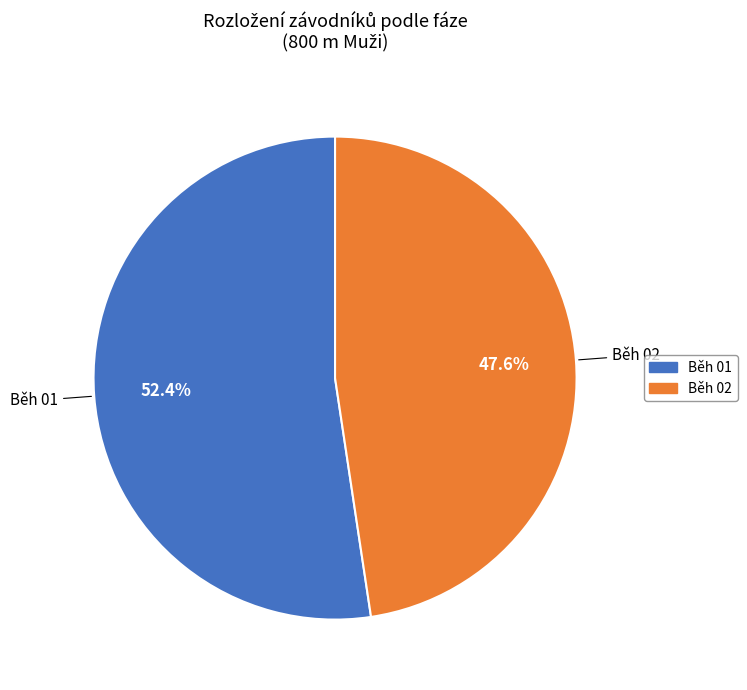

Does Běh 01 account for over 50% of the chart?

Yes